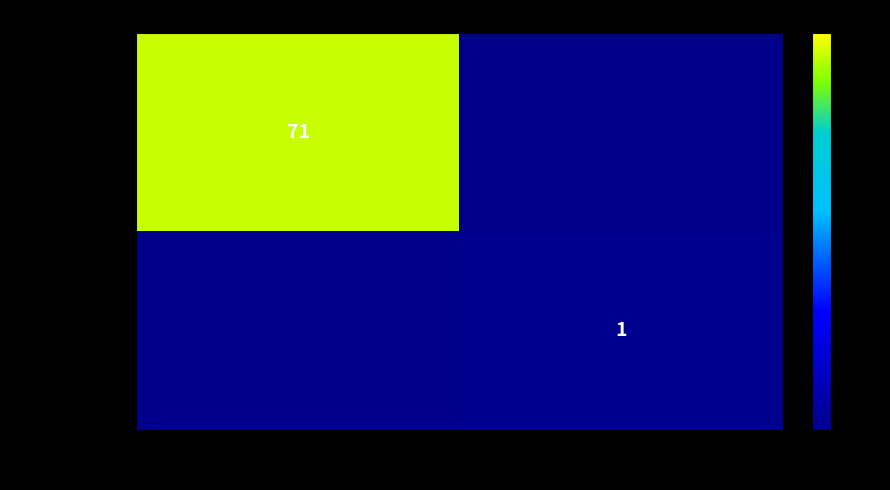

Is it true that 3af0a7ee2fed… equals 120 at -1?

False